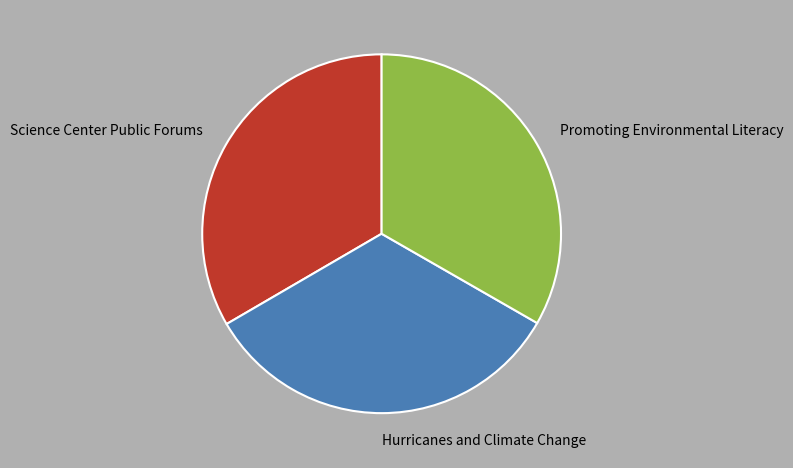

Approximately how many times larger is the value at Hurricanes and Climate Change compared to Science Center Public Forums?

1.0